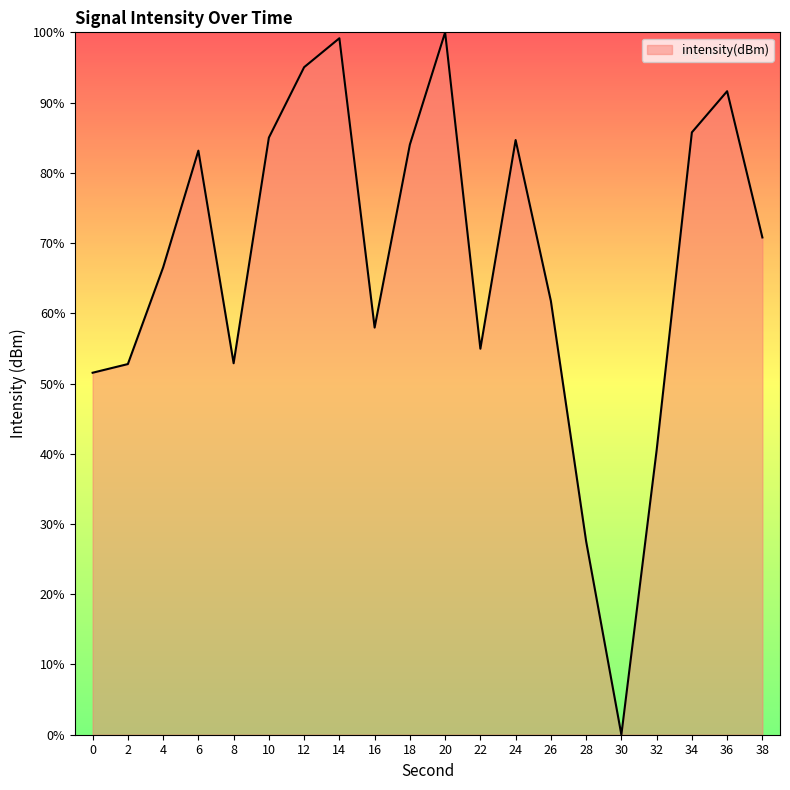

Which has a higher value, 8 or 32?

8